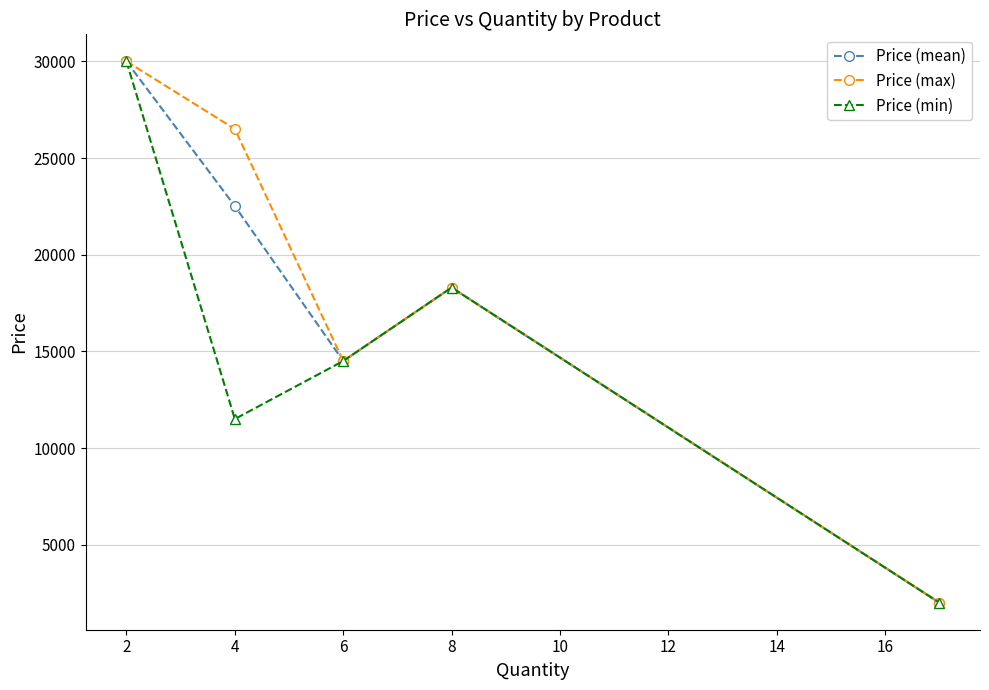

Reading left to right, extract all data points from this chart.

Price (mean): 30000.0	22516.7	14500.0	18300.0	2000.0
Price (max): 30000.0	26500.0	14500.0	18300.0	2000.0
Price (min): 30000.0	11500.0	14500.0	18300.0	2000.0